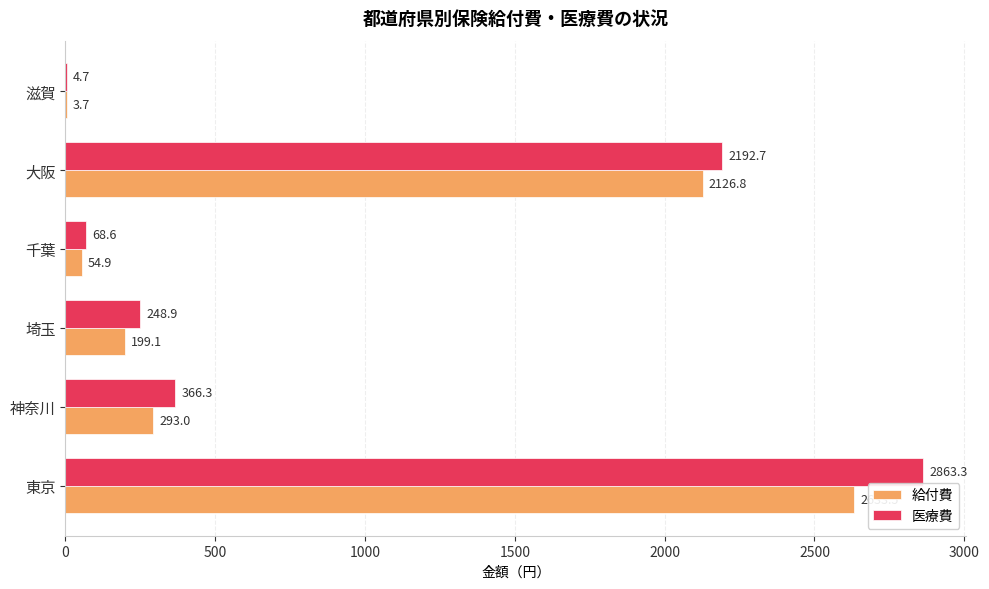

What is the sum of all 医療費 values?

5744.5